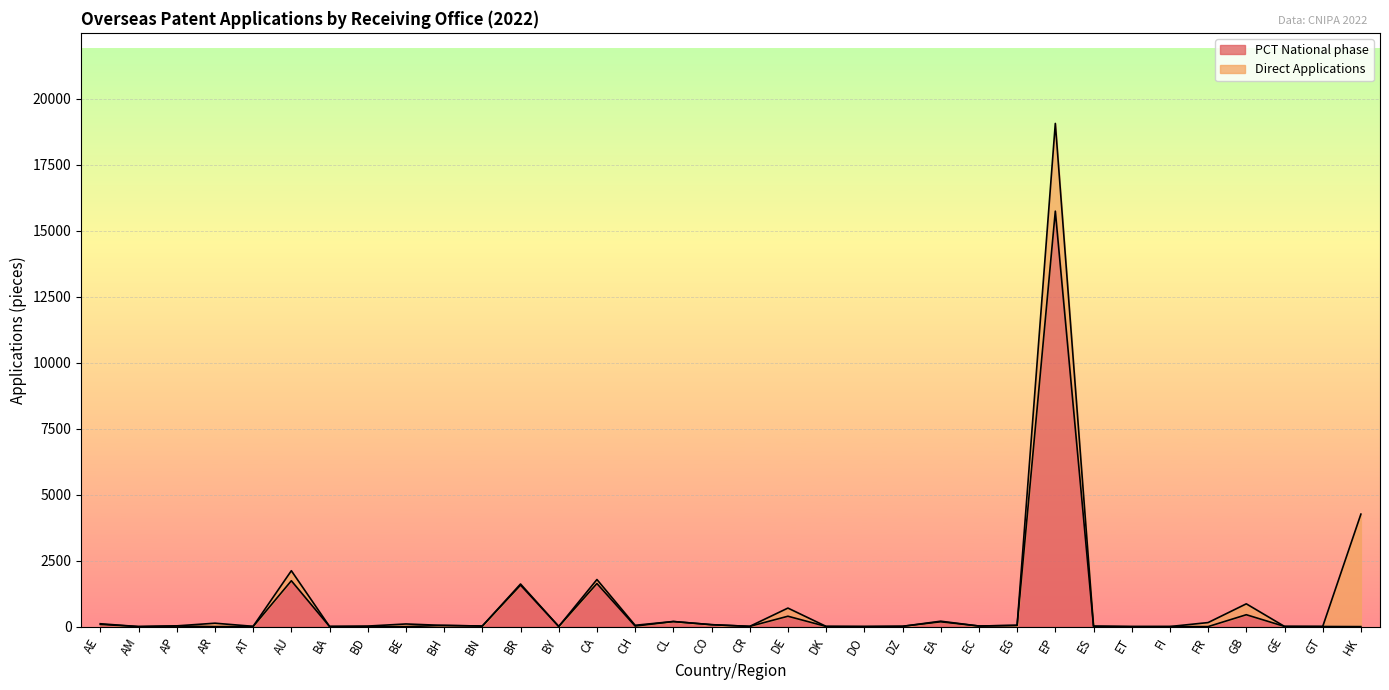

Read the value at AU, to the nearest 50.

1750